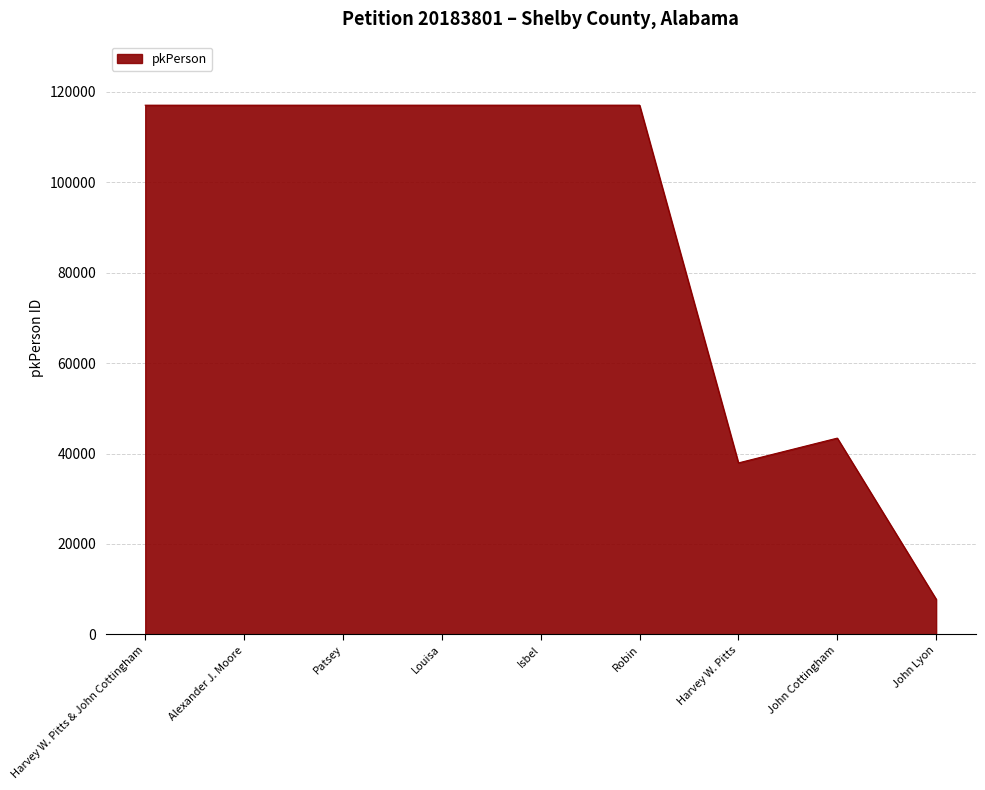

Is it true that the value at Patsey is 117051?

True